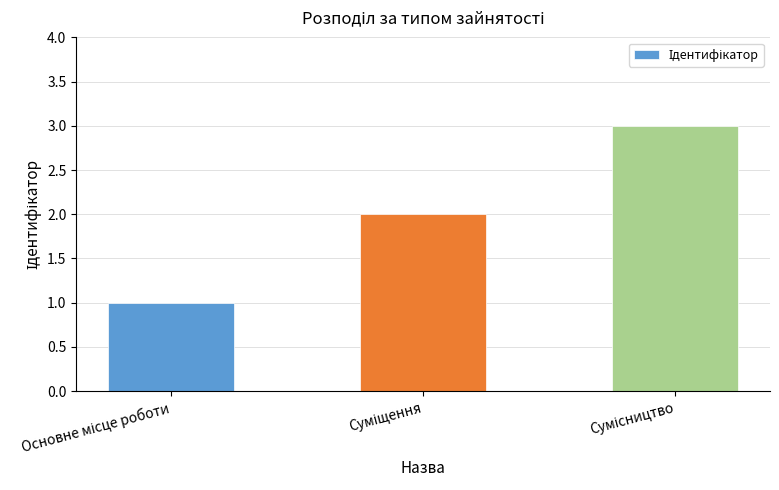

Reading left to right, what are all the values shown in this chart?

1	2	3